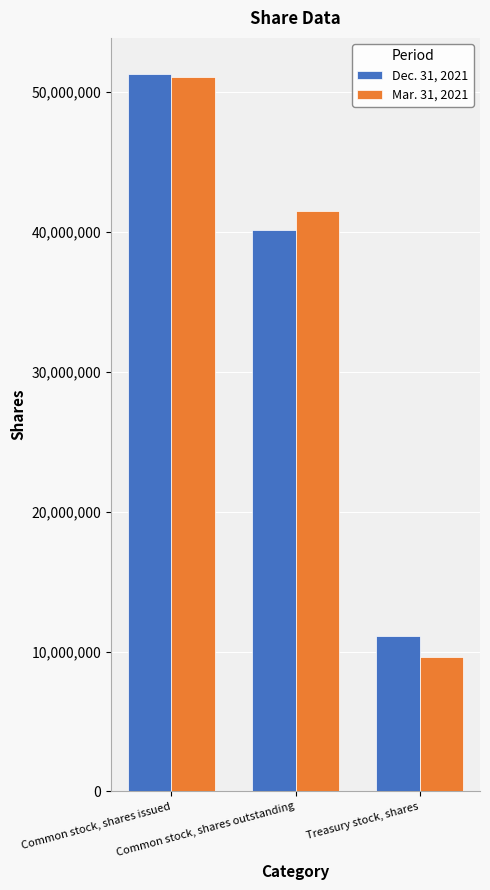

How many distinct data groups are displayed?

2